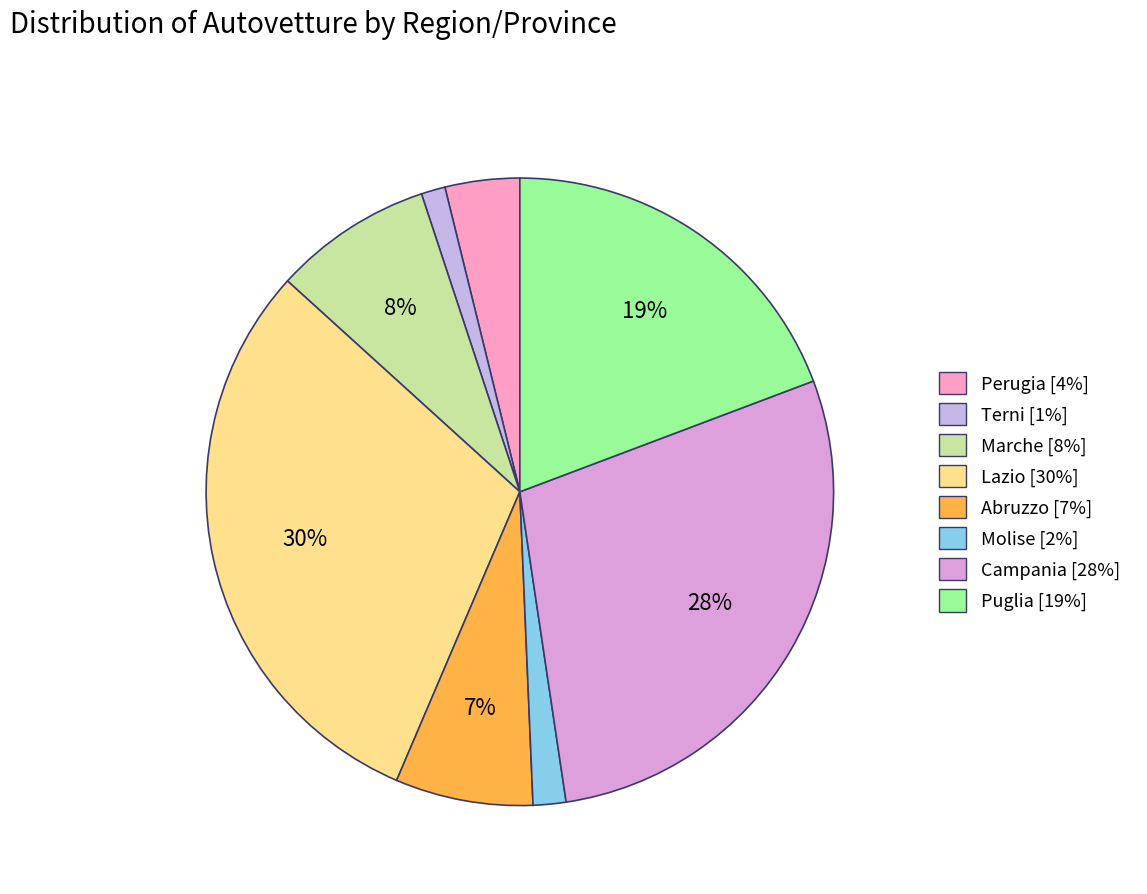

Do Campania and Molise together represent more than half of the pie?

No